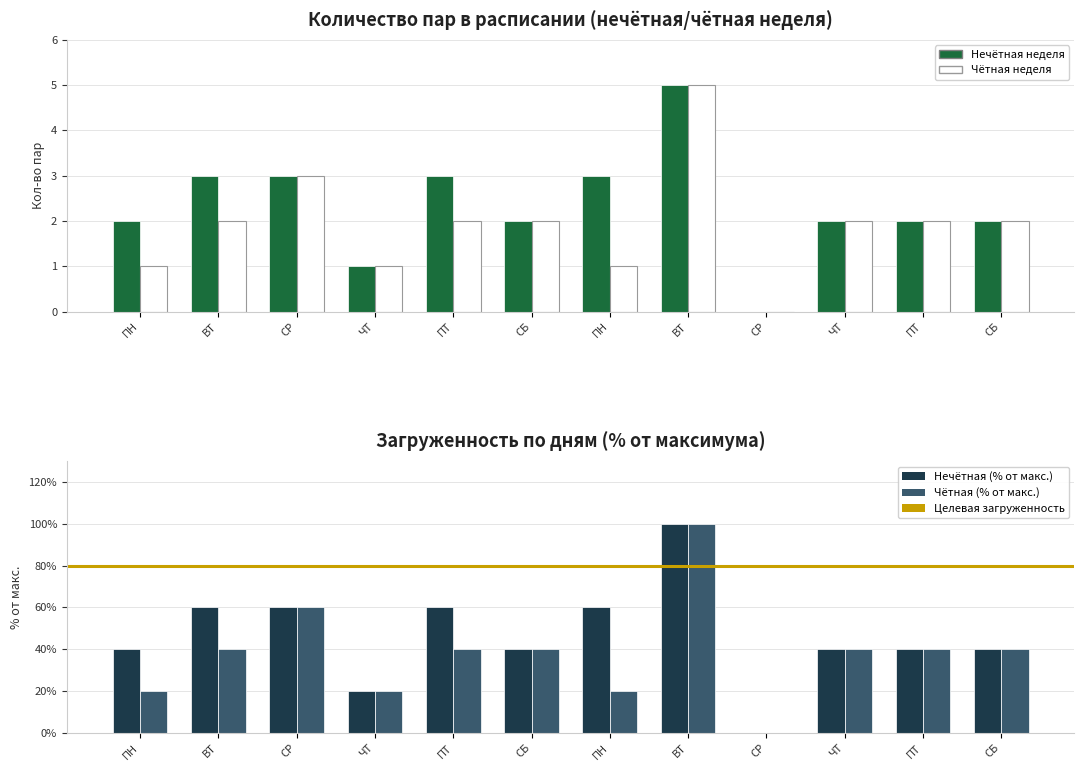

What is the greatest value displayed?

5